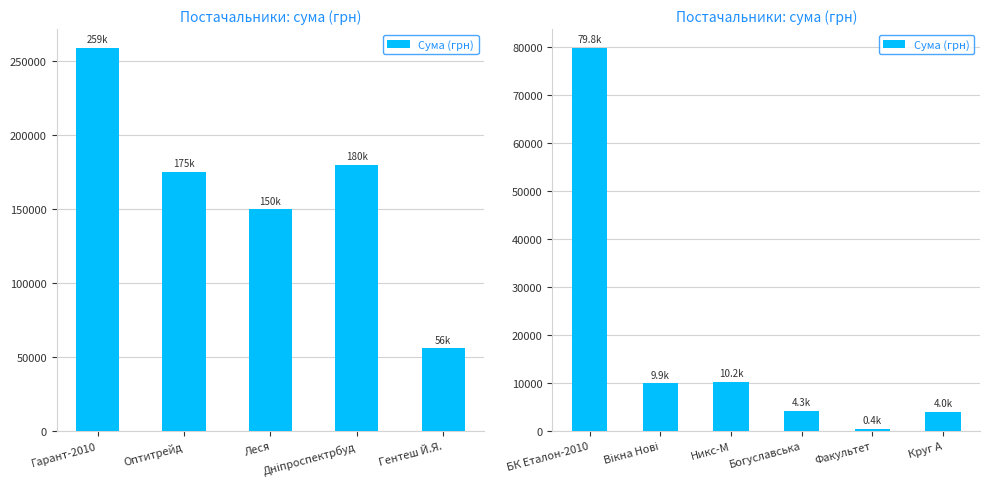

What is the smallest value displayed?

385.0